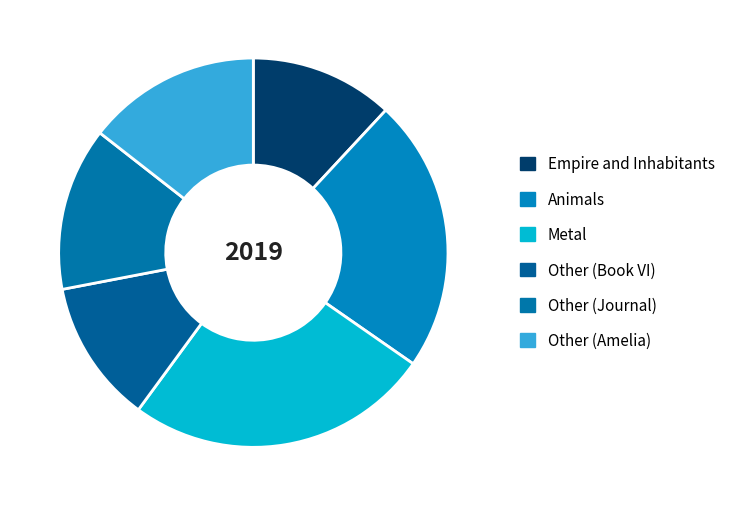

What is the change in value from Empire and Inhabitants to Other (Journal)?

+1491